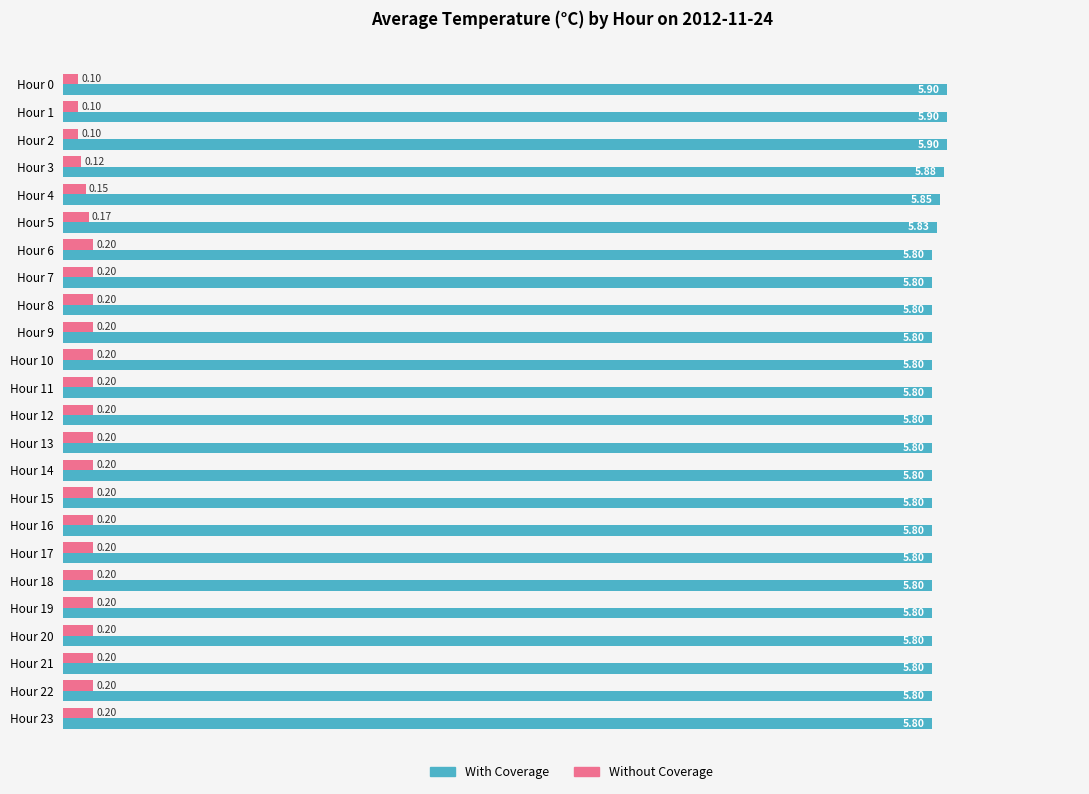

How many Without Coverage values are between 0 and 1?

24